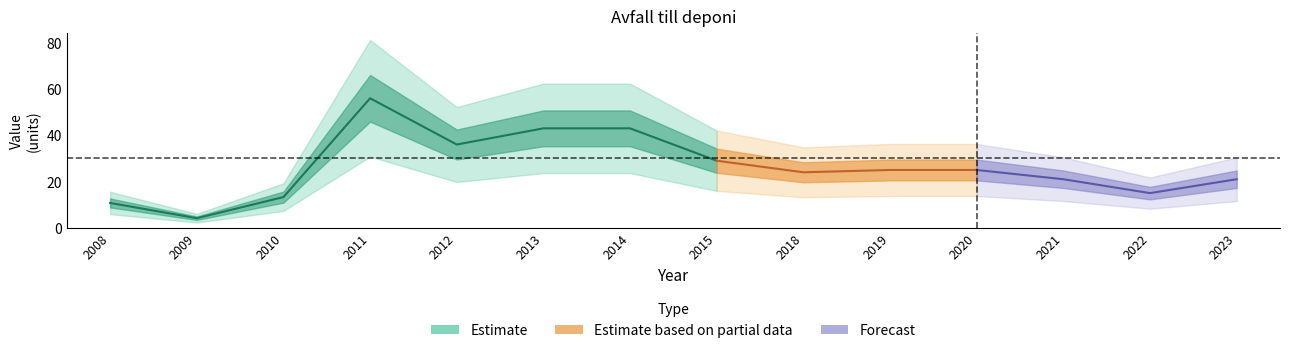

At which category does the chart reach its minimum across all series?

2009